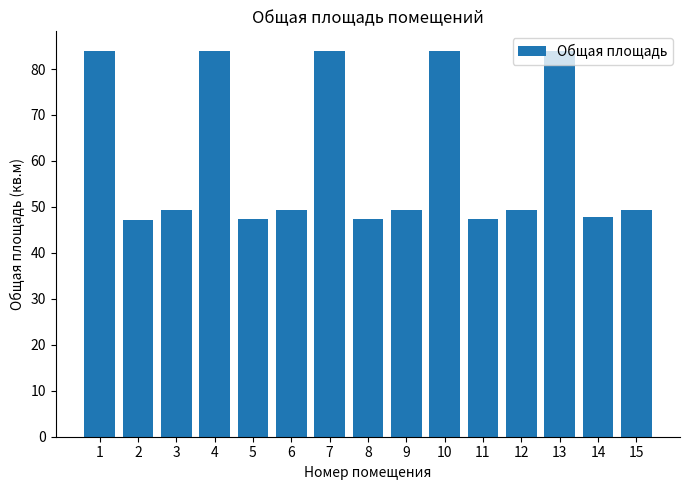

The value at 2 is 47.1. True or false?

True